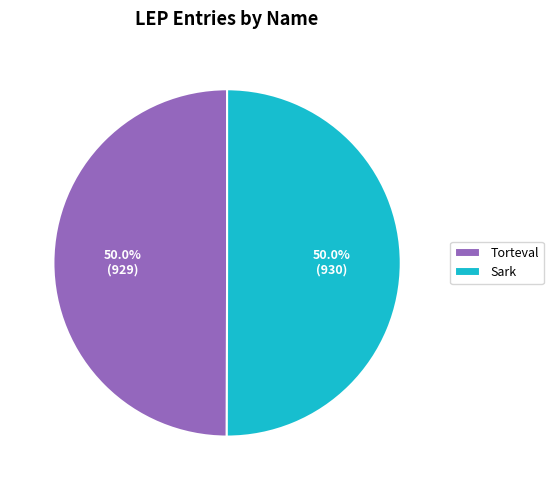

The Torteval slice represents 50% of the pie. True or false?

True